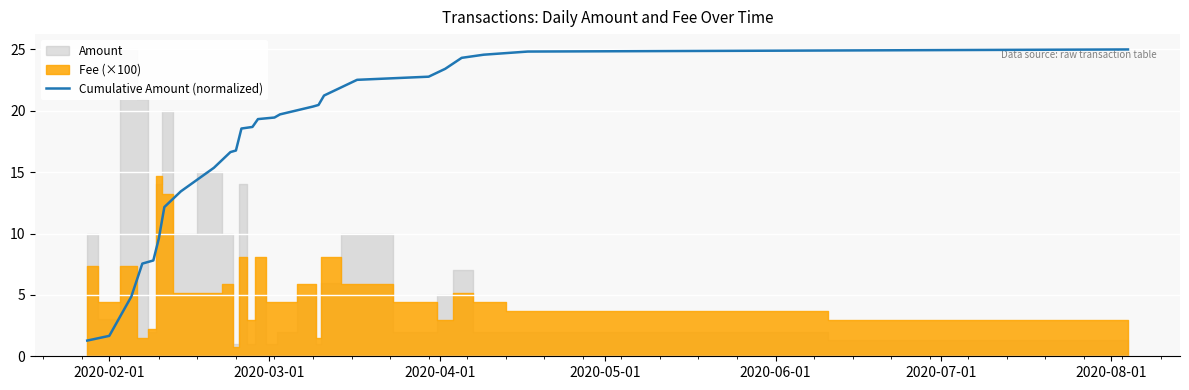

What is the label of the 7th point from the left?

2020-08-01